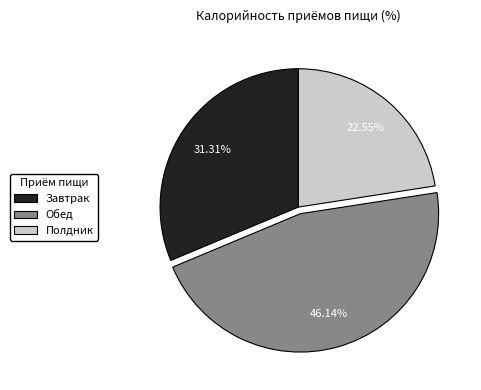

How many slices are in this pie chart?

3